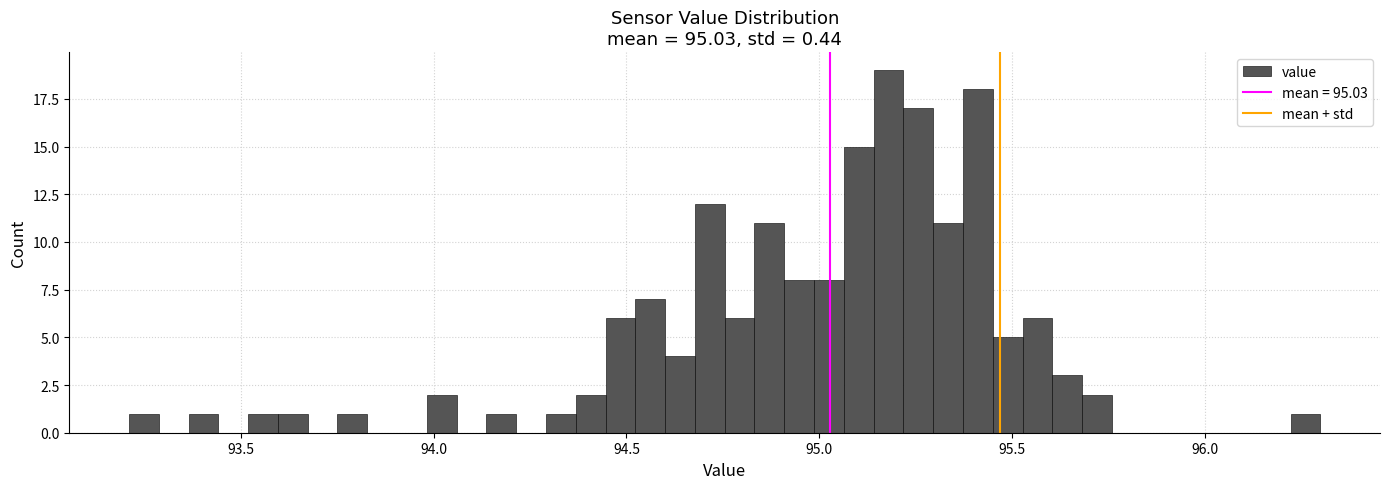

Around what value on the x-axis is the tallest bar? Give the approximate position of its centre, as read against the axis.

95.20